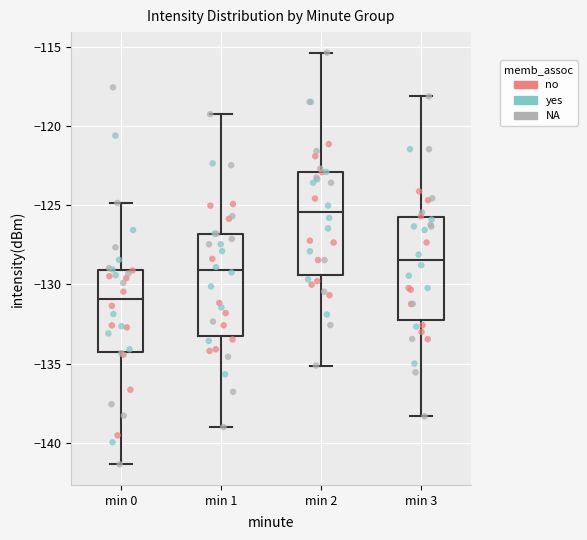

Reading left to right, transcribe this box plot: for each box, give where its median line is, the range the box spans, and where its two whiskers end, as read against the y-axis. The values are not printed on the chart, so give them approximately, as read against the axis.

min 0: median -131.0, box -134.5 to -129.0, whiskers -141.5 to -125.0
min 1: median -129.0, box -133.5 to -127.0, whiskers -139.0 to -119.0
min 2: median -125.5, box -129.5 to -123.0, whiskers -135.0 to -115.5
min 3: median -128.5, box -132.0 to -125.5, whiskers -138.5 to -118.0